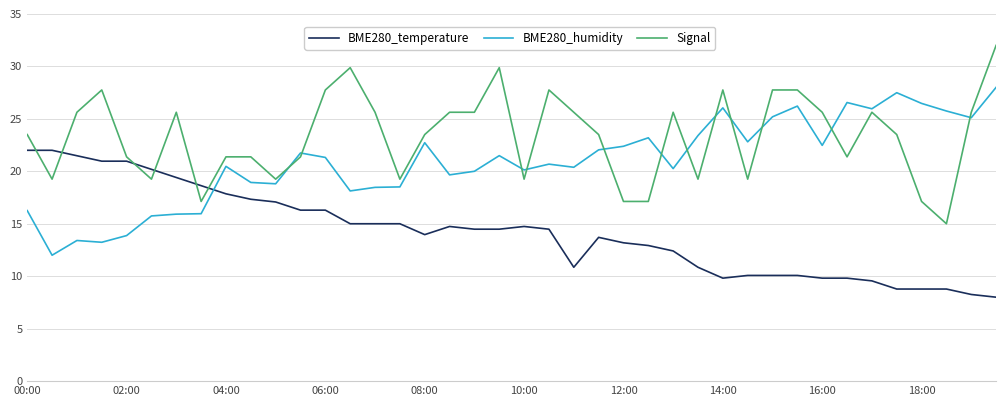

How many series are shown in this chart?

3